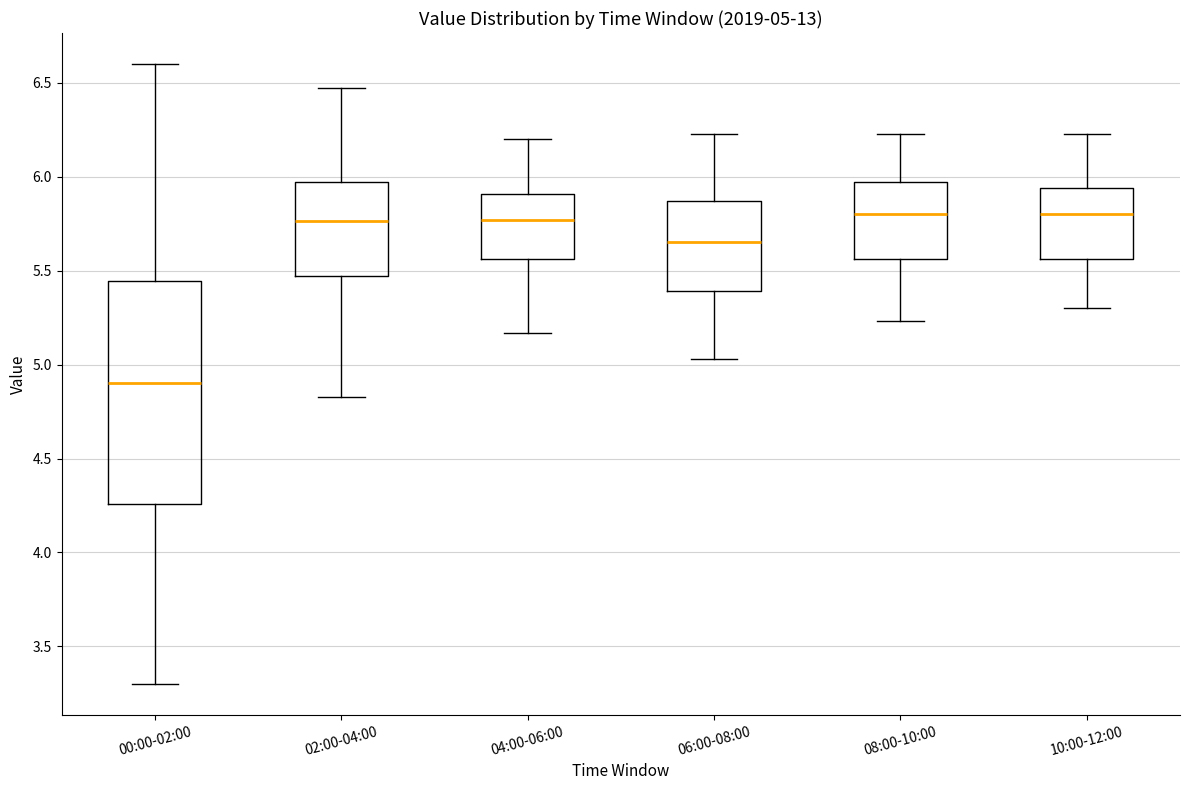

Which box is the tallest, from its lower edge to its upper edge?

00:00-02:00